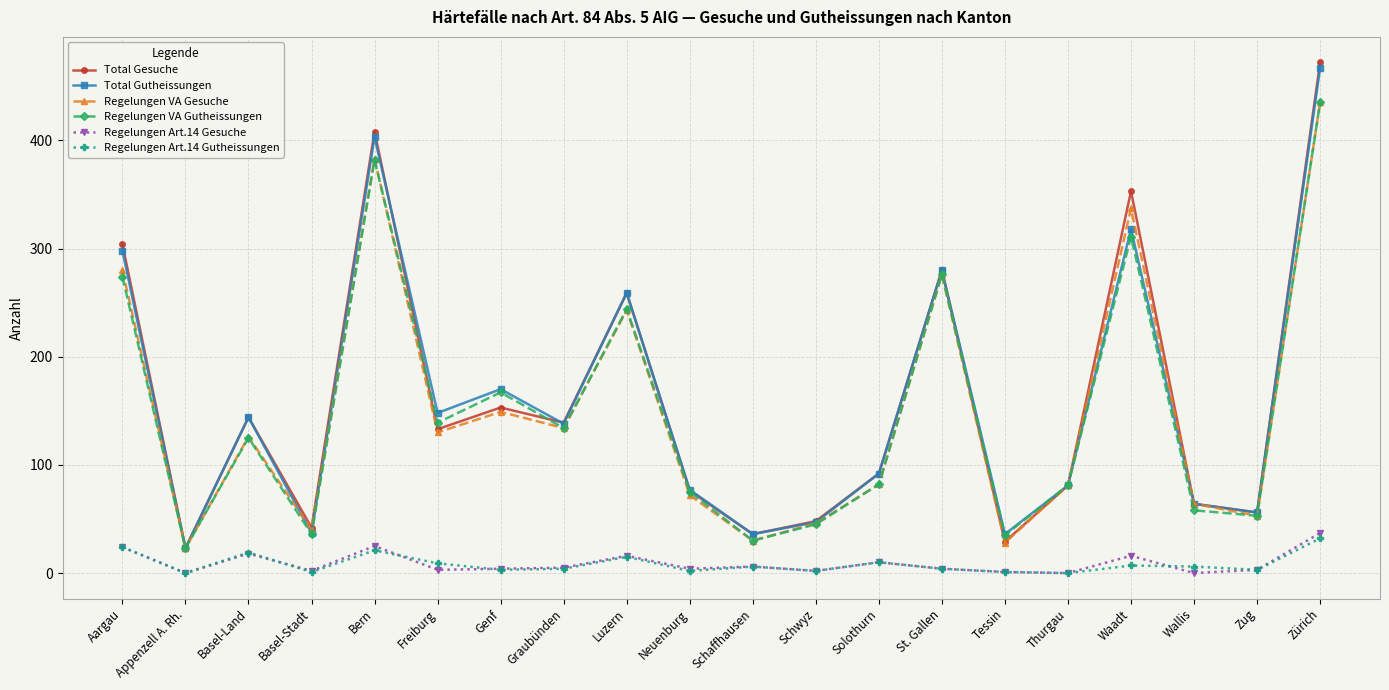

What is the difference between the maximum and minimum values in the Total Gutheissungen series?

444